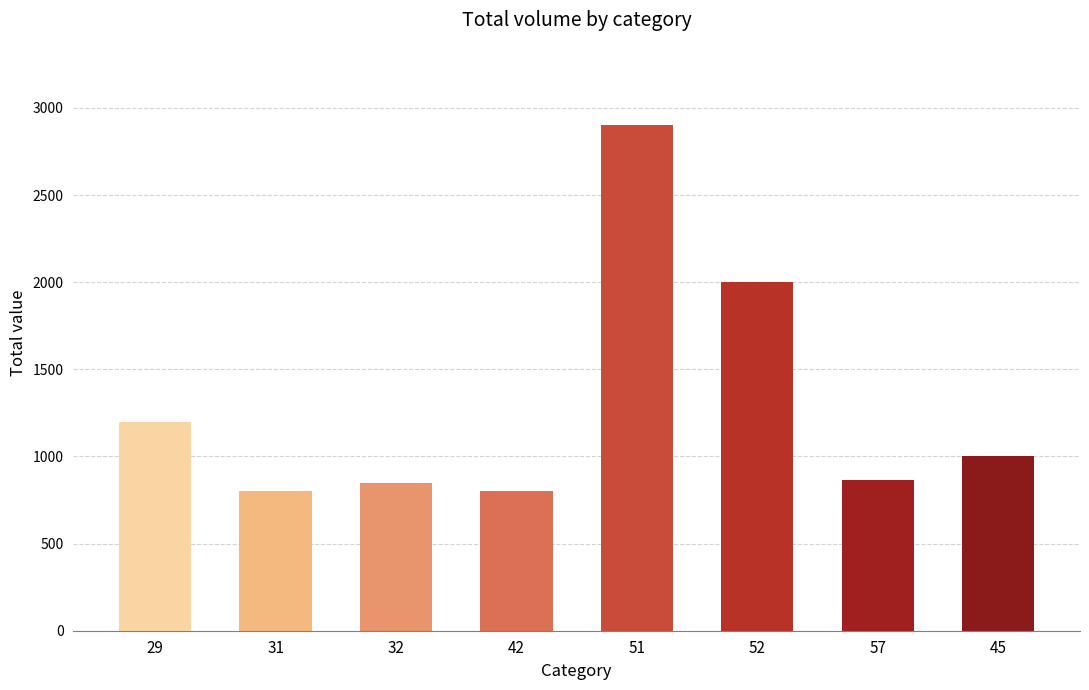

What is the value of the 3rd bar from the left?

850.0